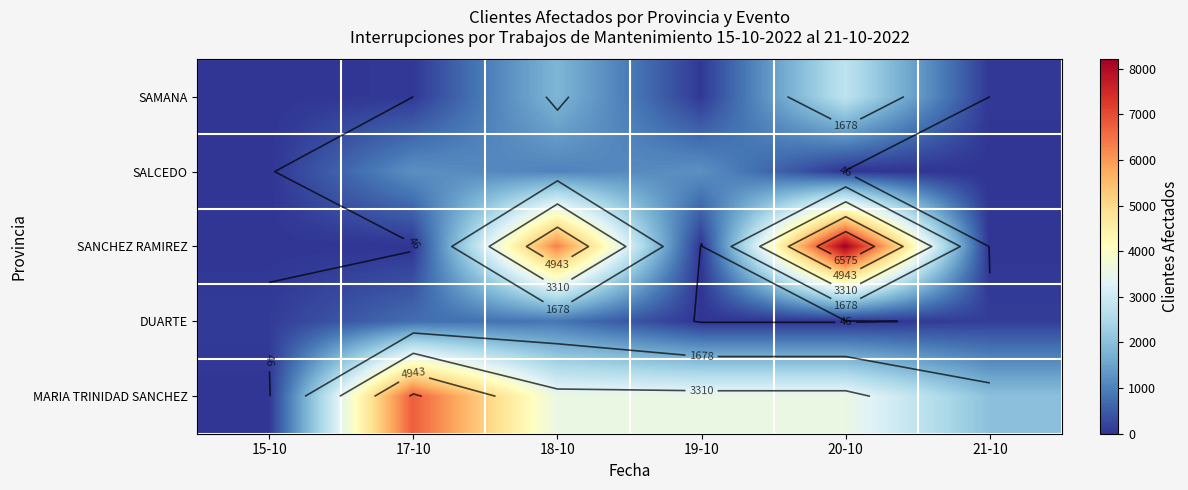

At how many categories does at least one series exceed 205?

5